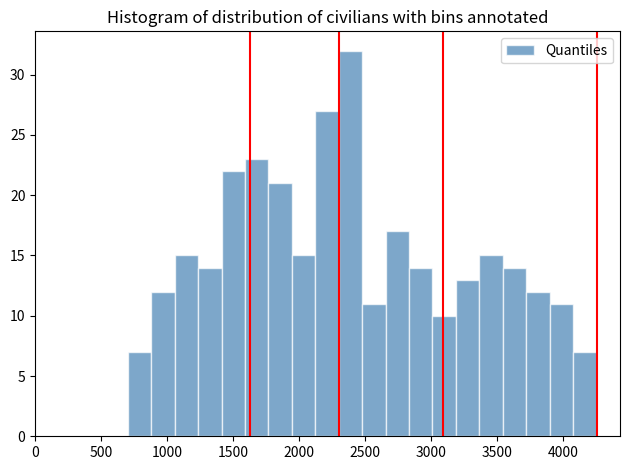

Around what value on the x-axis is the tallest bar? Give the approximate position of its centre, as read against the axis.

2400